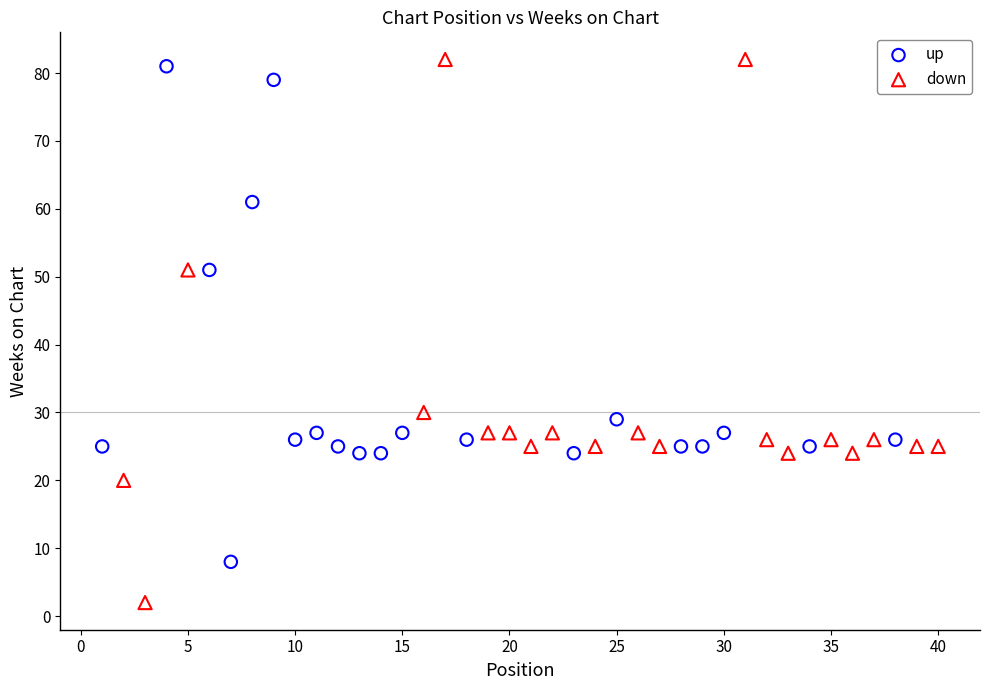

Which series has the largest Y range (max minus min)?

down